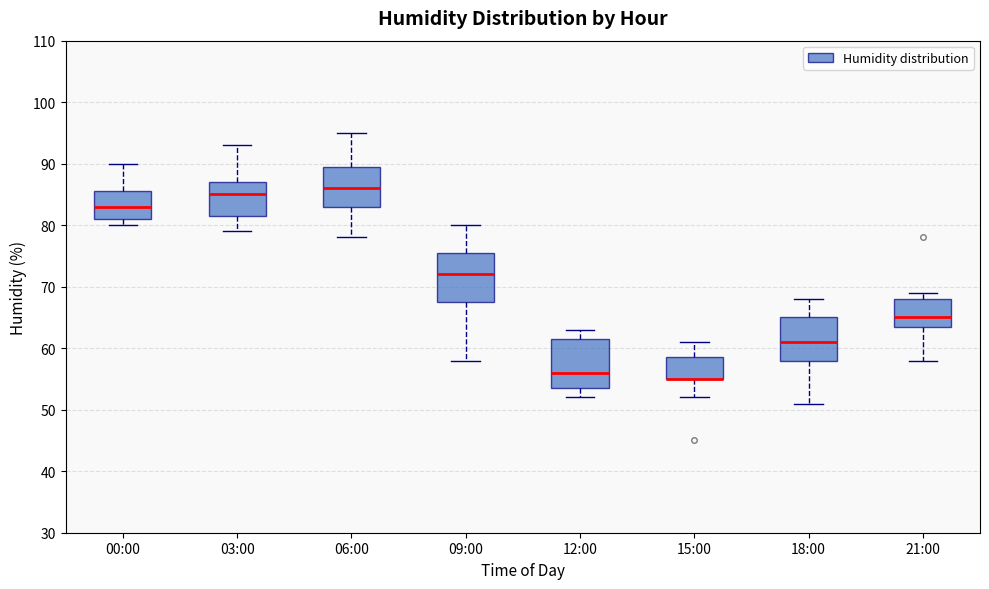

Reading left to right, read every box against the y-axis: the position of its median line, the range the box covers, and the ends of its whiskers. The values are not printed on the chart, so give them approximately, as read against the axis.

00:00: median 83, box 81 to 86, whiskers 80 to 90
03:00: median 85, box 82 to 87, whiskers 79 to 93
06:00: median 86, box 83 to 90, whiskers 78 to 95
09:00: median 72, box 68 to 76, whiskers 58 to 80
12:00: median 56, box 54 to 62, whiskers 52 to 63
15:00: median 55 (drawn on the box's lower edge), box 55 to 59, whiskers 52 to 61
18:00: median 61, box 58 to 65, whiskers 51 to 68
21:00: median 65, box 64 to 68, whiskers 58 to 69